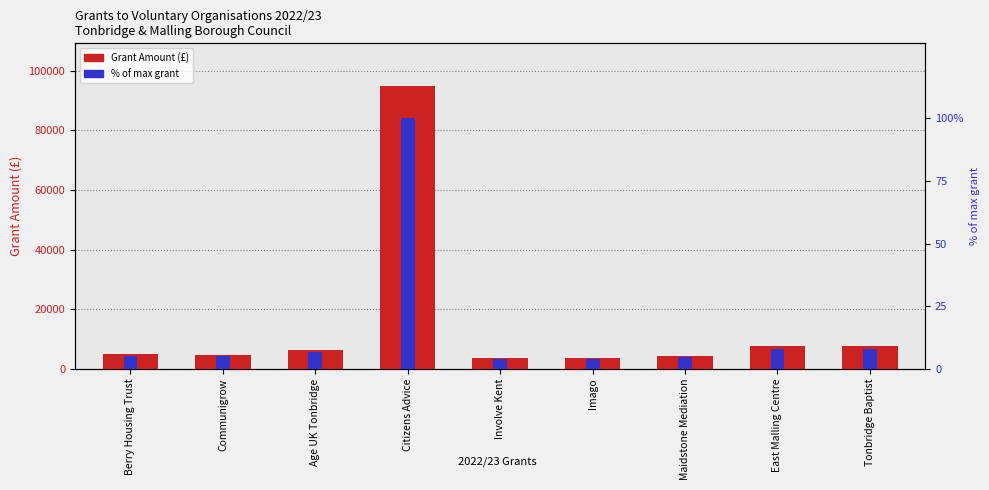

What position from the left is Maidstone Mediation?

7